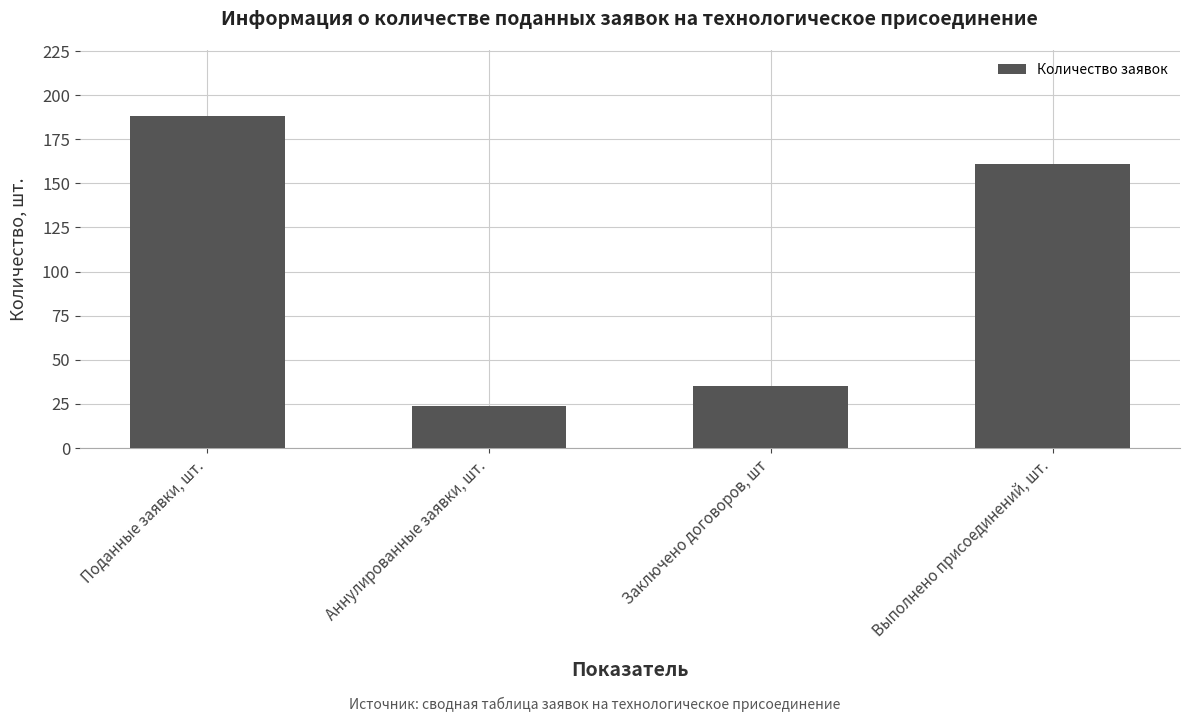

What is the sum of all values?

408